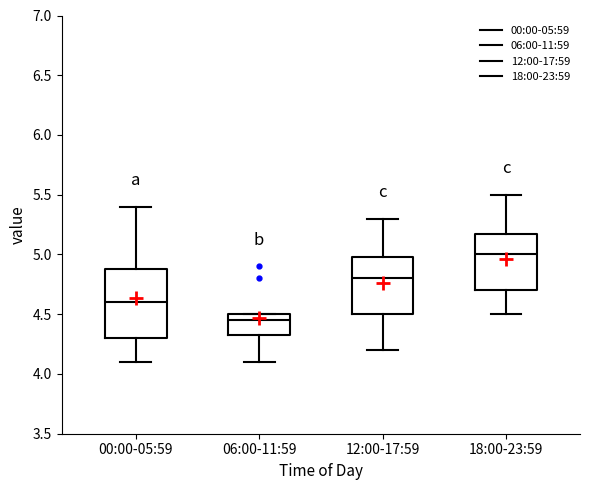

Comparing the boxes themselves (not the whiskers), which one is the tallest?

00:00-05:59